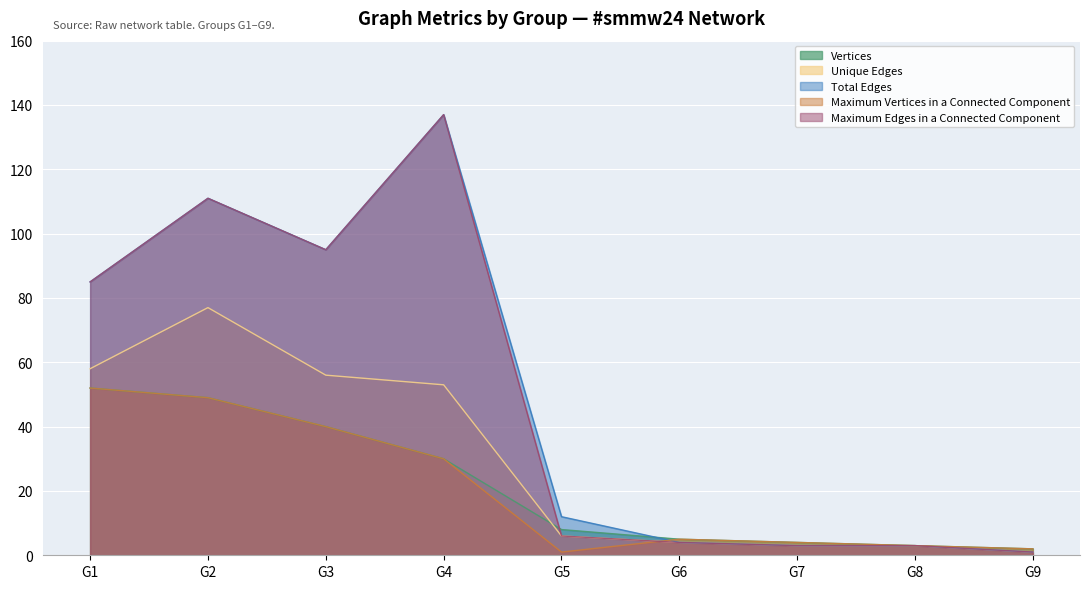

Which series has the largest range (max minus min)?

Total Edges